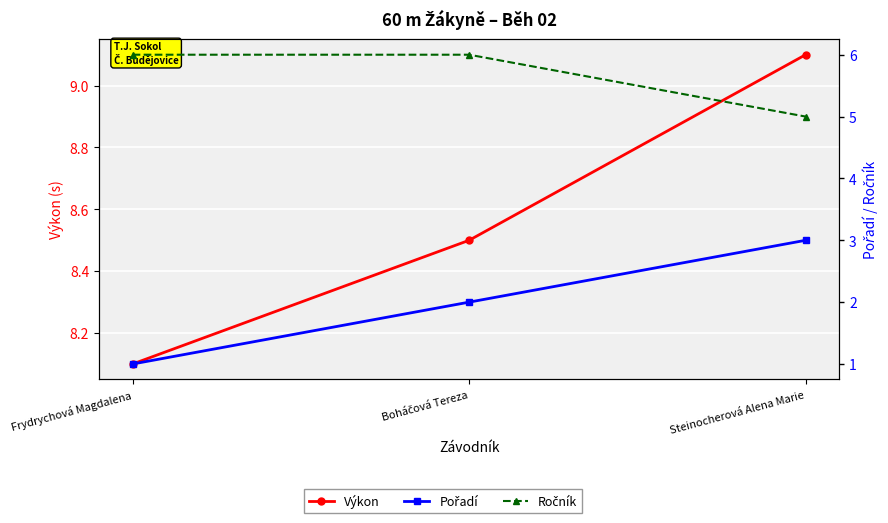

Is this an area chart (filled region under the line)?

No